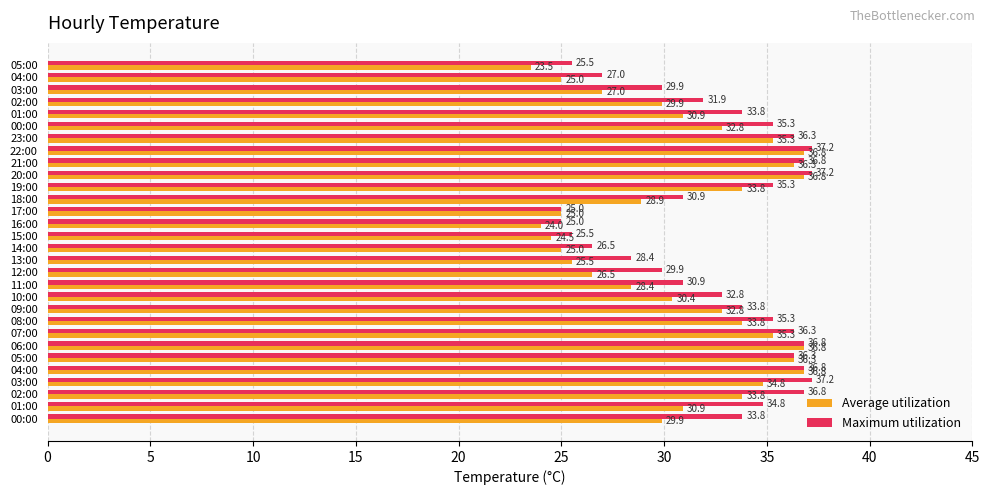

What are all the series names shown in the legend?

Average utilization, Maximum utilization